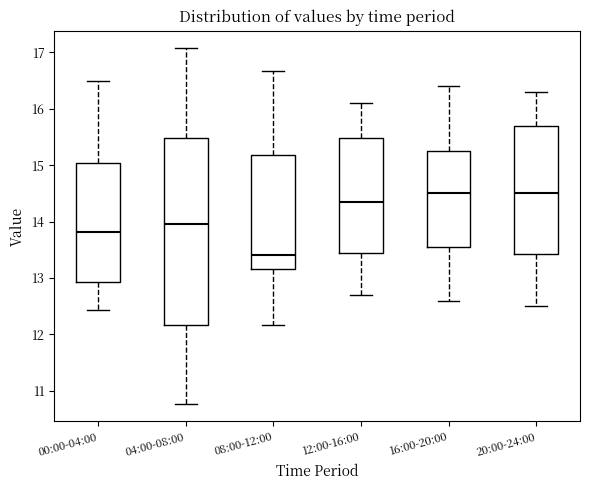

Where is the lower edge of the box for 08:00-12:00 on the y-axis? The values are not printed on the chart, so give them approximately, as read against the axis.

13.2